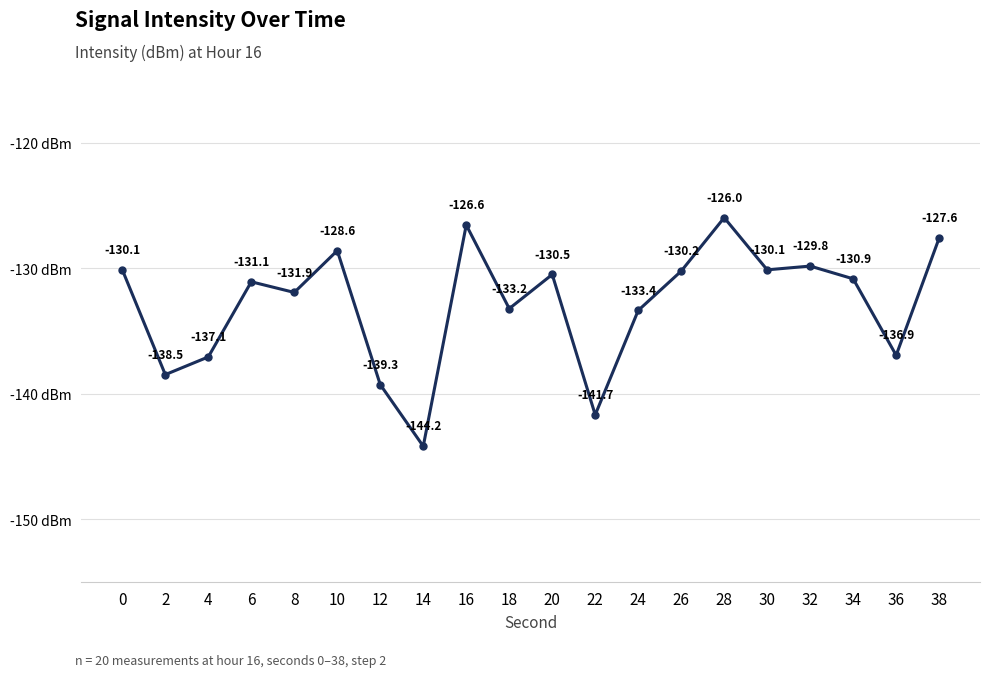

The chart shows a value of -128.6 at 10. True or false?

True